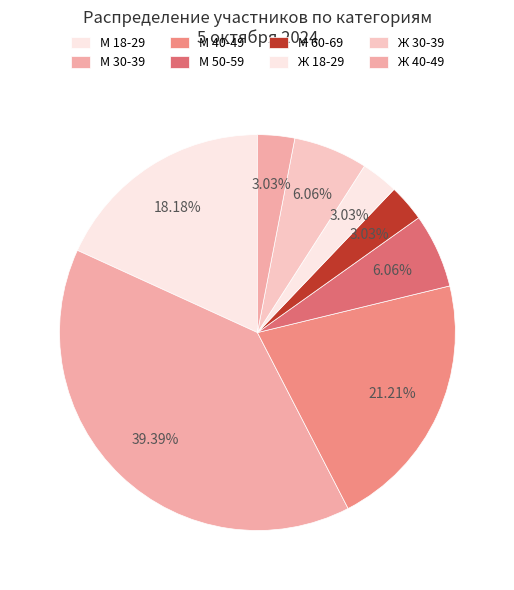

What is the change in value from М 30-39 to М 50-59?

-11